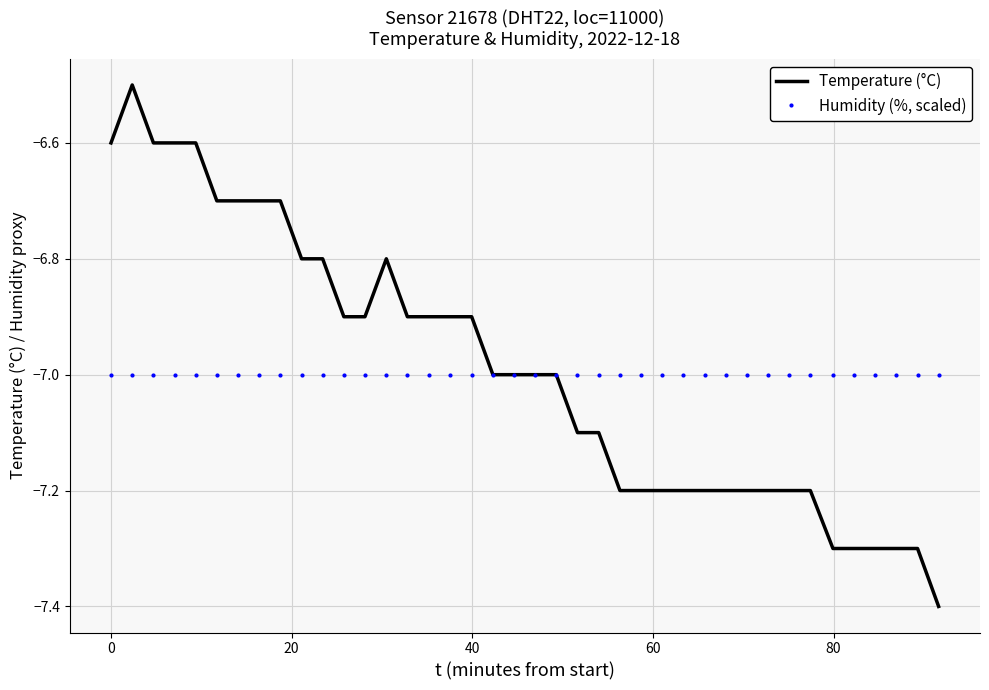

Which series has the largest total across all categories?

Temperature (°C)